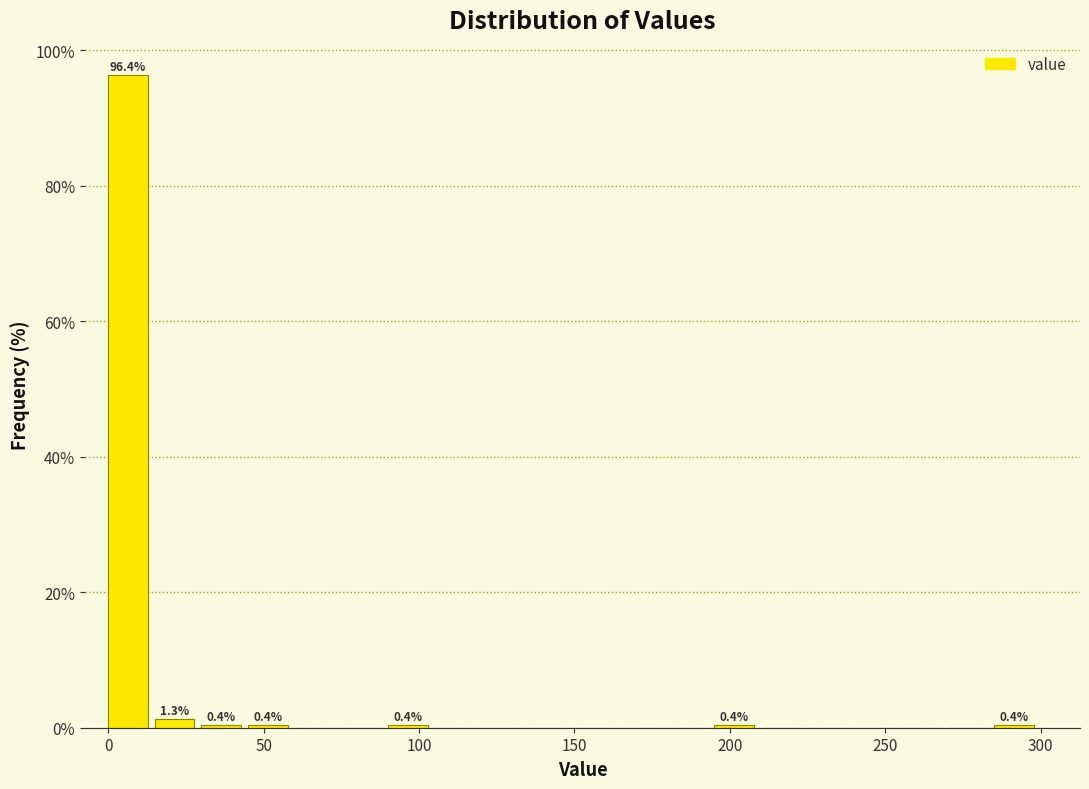

Around what value on the x-axis is the tallest bar? Give the approximate position of its centre, as read against the axis.

5